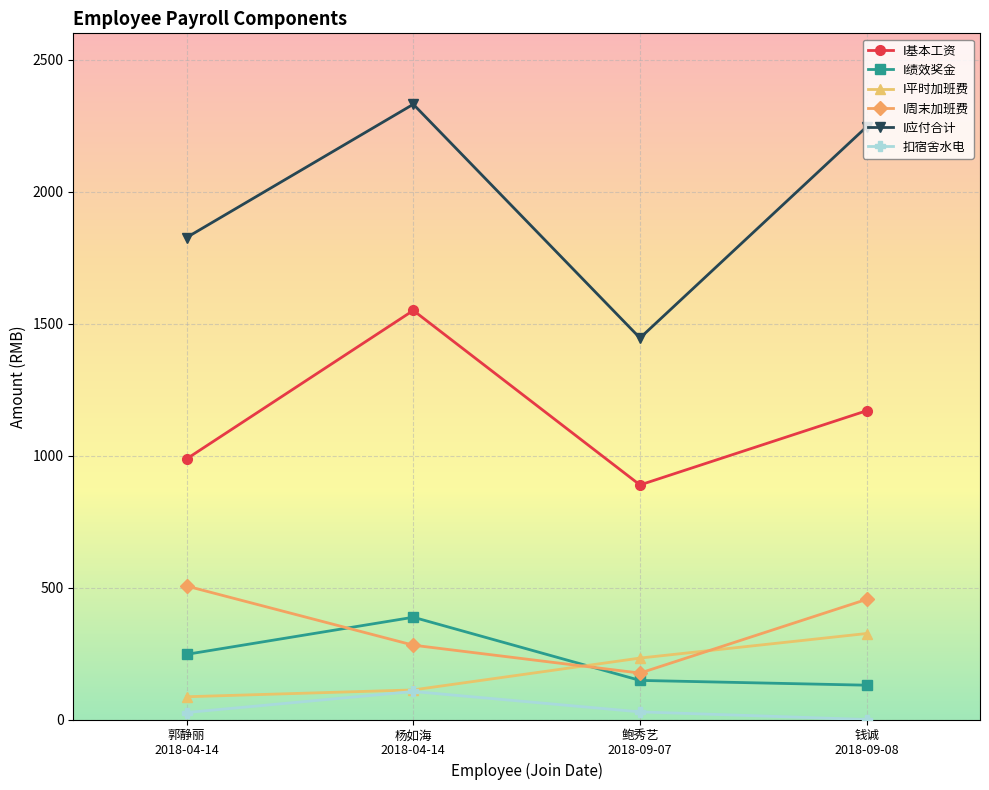

True or false: 扣宿舍水电 has more than 1 interior local peaks.

False